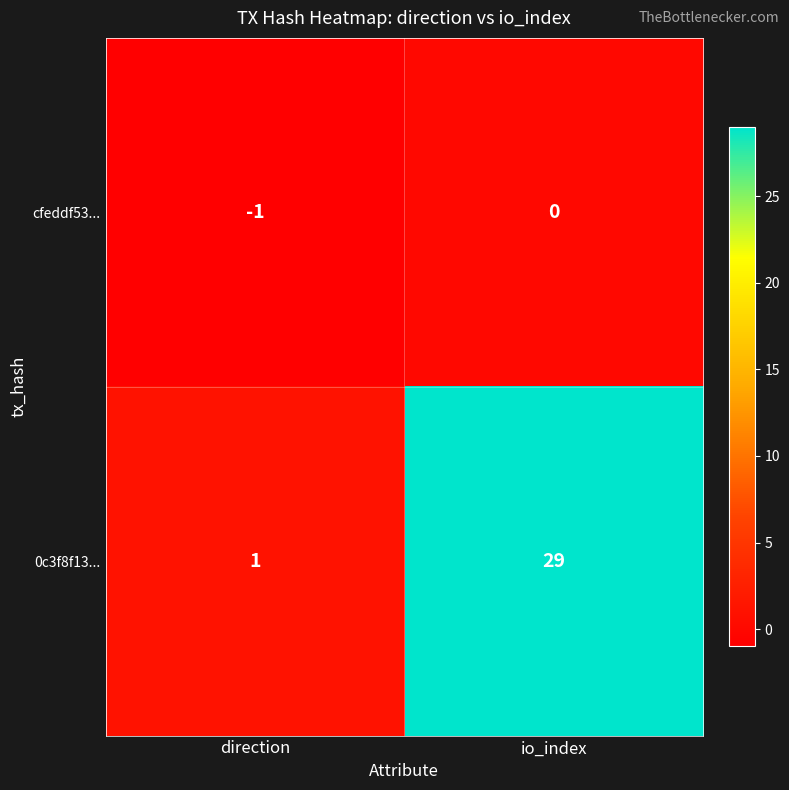

What is the difference between the 0c3f8f13... values at io_index and direction?

28